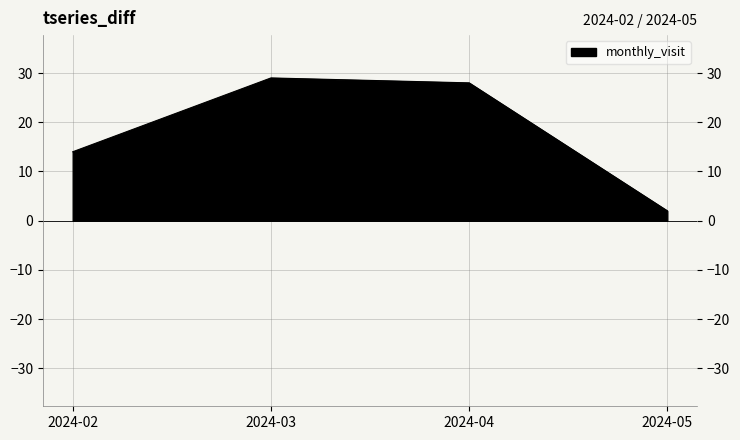

At which category does the chart reach its minimum across all series?

2024-05